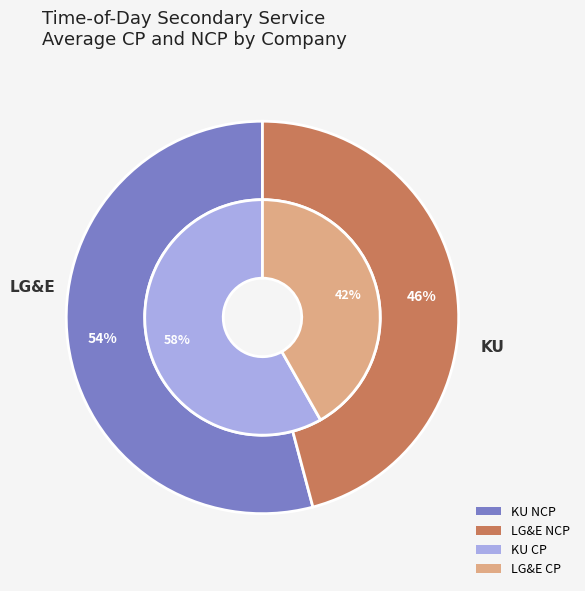

The KU slice represents 54% of the pie. True or false?

True